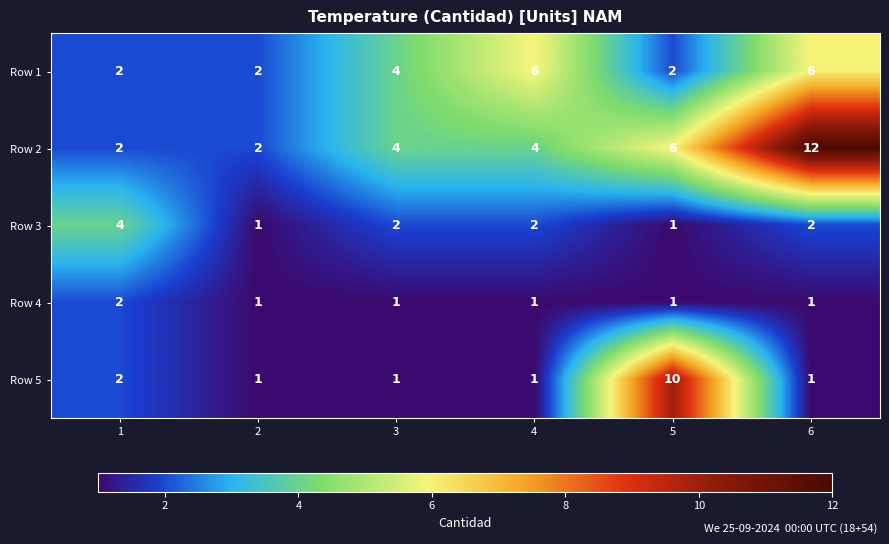

Which series has the largest total across all categories?

Row 2